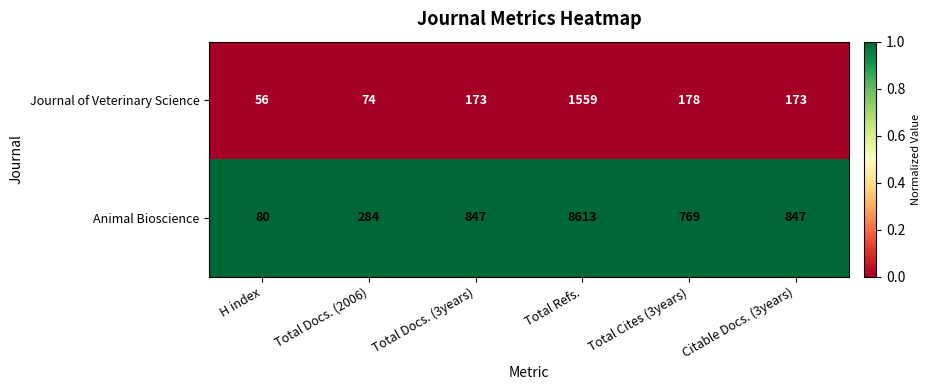

Reading left to right, transcribe all the data shown in this chart.

Journal of Veterinary Science: 56	74	173	1559	178	173
Animal Bioscience: 80	284	847	8613	769	847